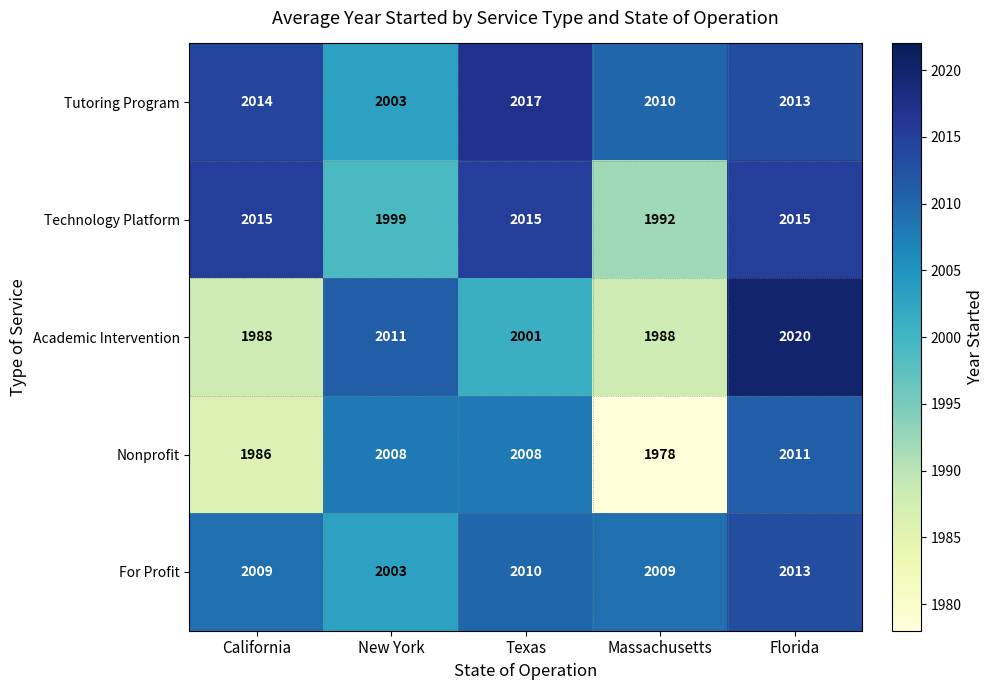

Reading left to right, extract all data points from this chart.

Tutoring Program: 2014	2003	2017	2010	2013
Technology Platform: 2015	1999	2015	1992	2015
Academic Intervention: 1988	2011	2001	1988	2020
Nonprofit: 1986	2008	2008	1978	2011
For Profit: 2009	2003	2010	2009	2013